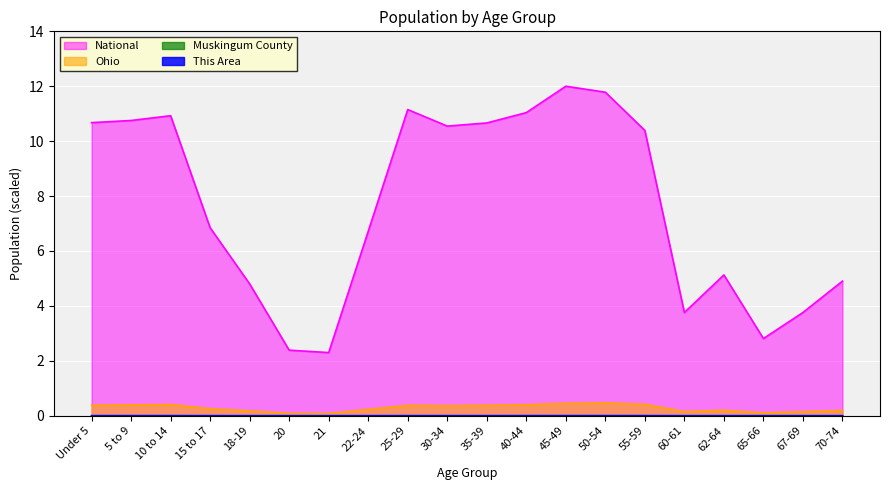

Between 50-54 and 70-74, which series saw the biggest shift?

National